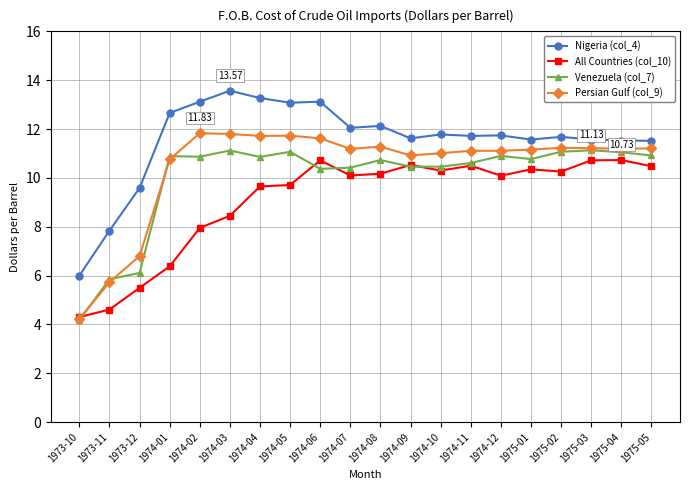

Which series has the largest range (max minus min)?

Persian Gulf (col_9)